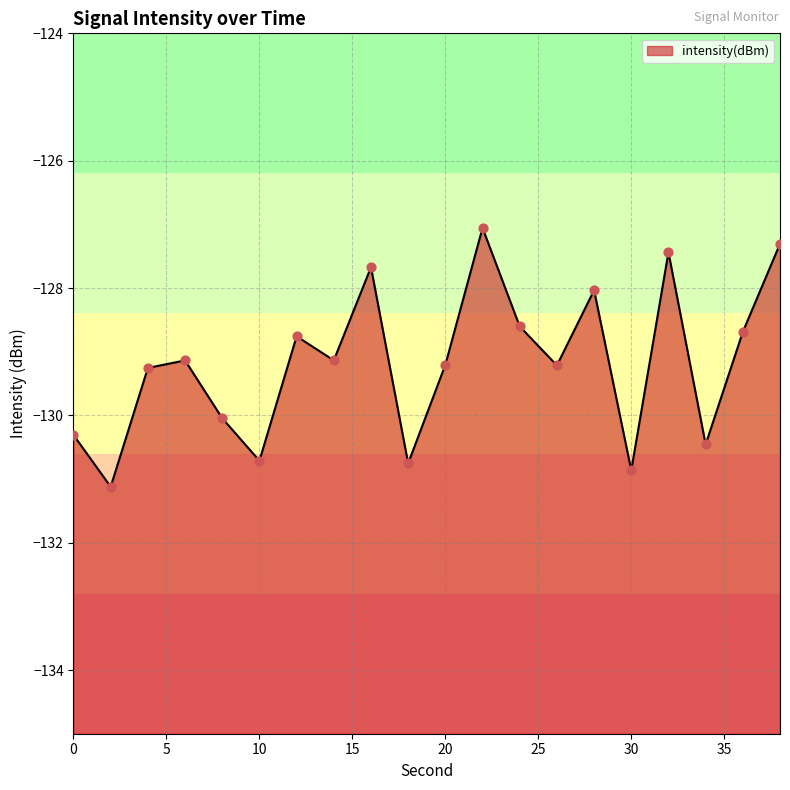

Between 16 and 22, which is larger?

22